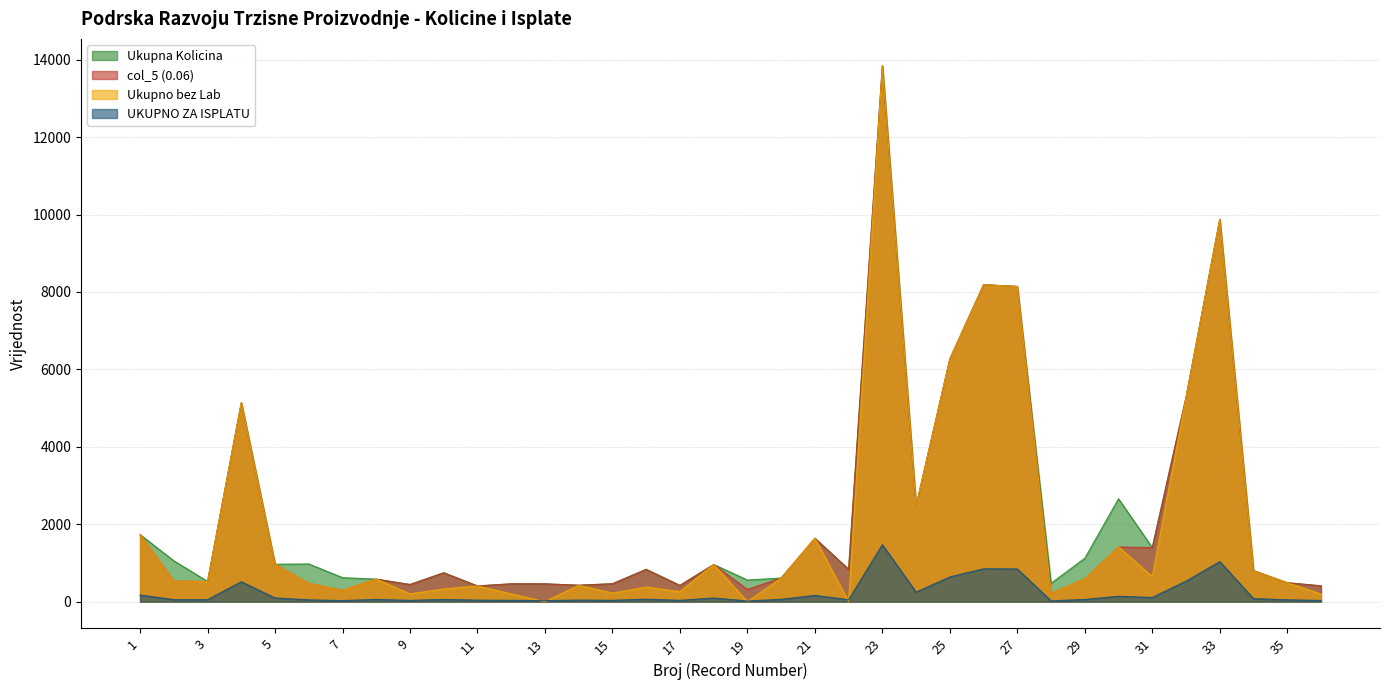

Which series has the largest total across all categories?

Ukupna Kolicina